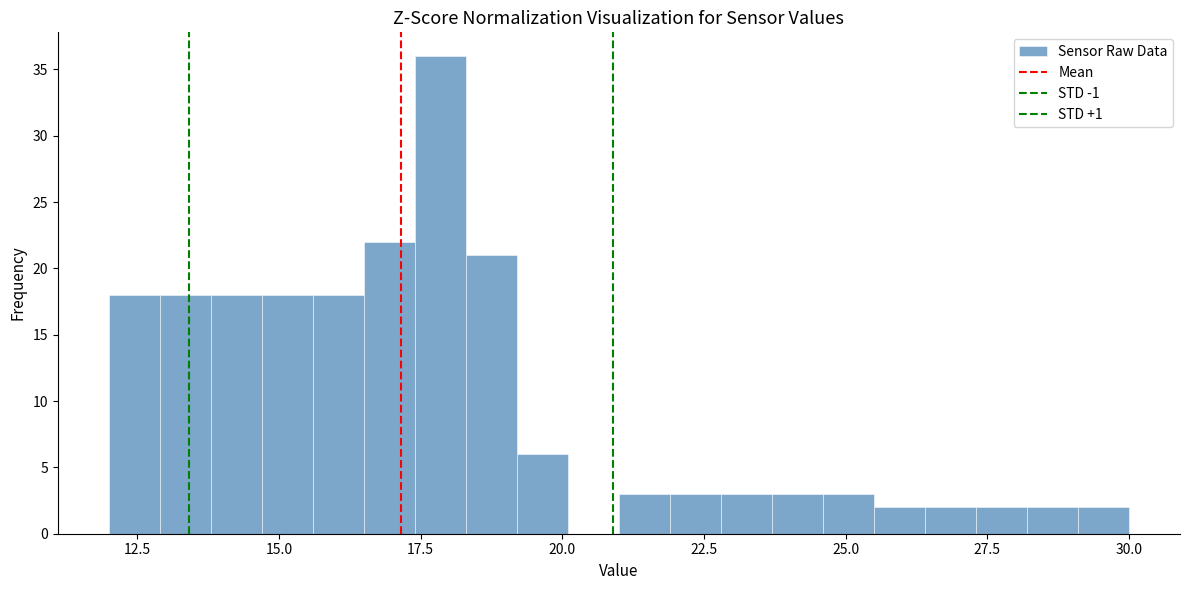

Around what value on the x-axis is the tallest bar? Give the approximate position of its centre, as read against the axis.

18.0